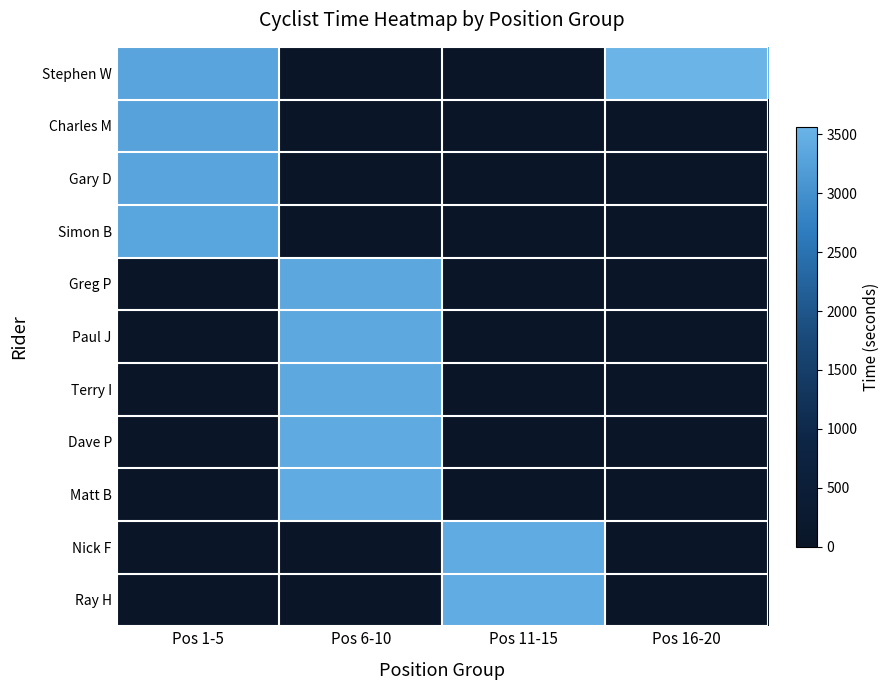

At how many categories does at least one series exceed 1319?

4